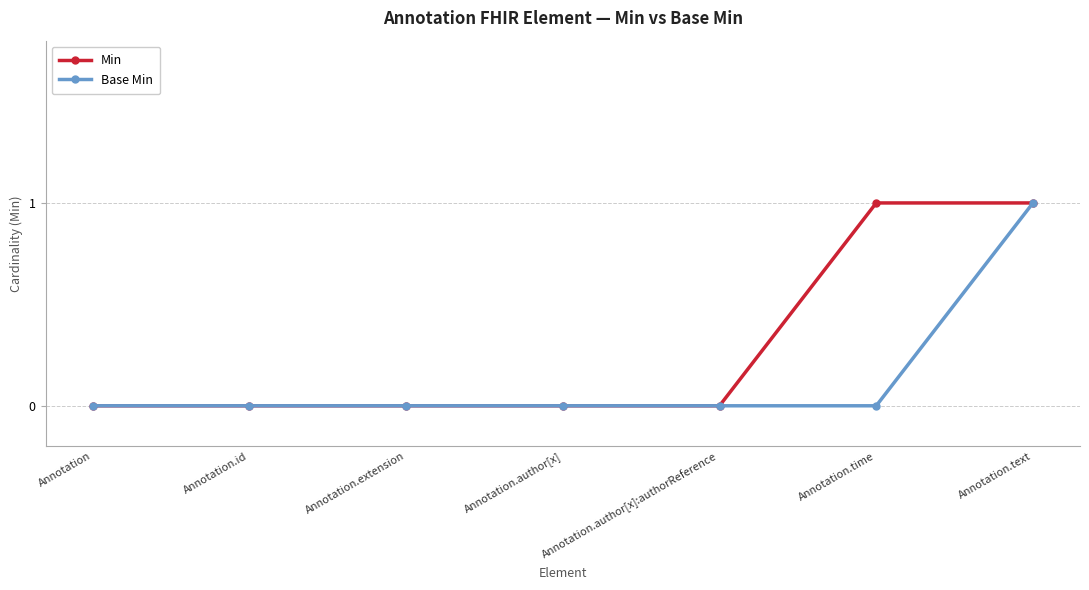

At which category is the sum across all series the highest?

Annotation.text